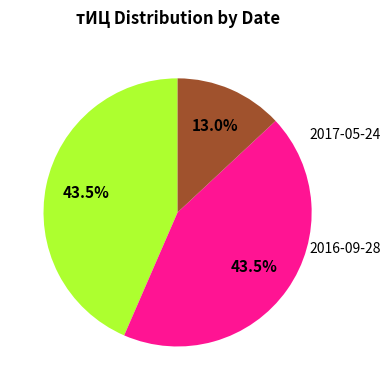

Is there any slice that represents more than half of the pie?

No